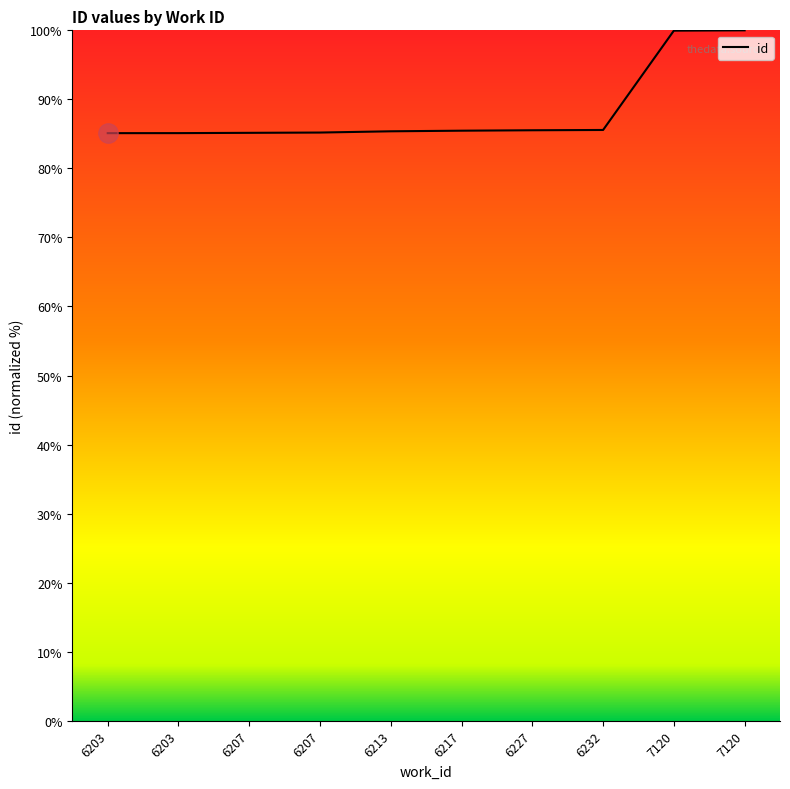

What is the average value?

88.2